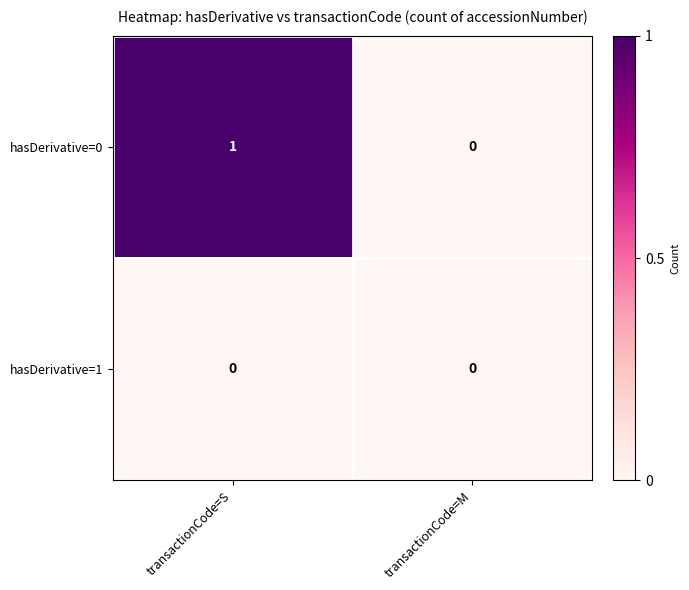

Which has a higher value, transactionCode=S or transactionCode=M?

transactionCode=S